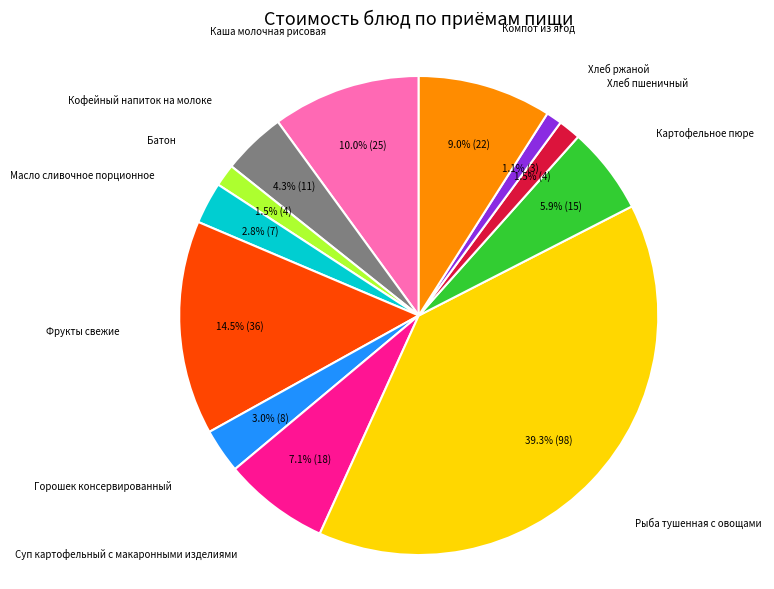

How many segments does this pie chart have?

12